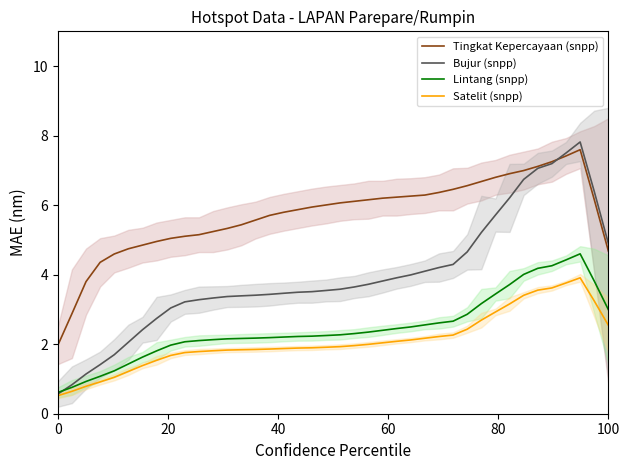

True or false: Bujur (snpp) and Satelit (snpp) intersect in this chart.

False